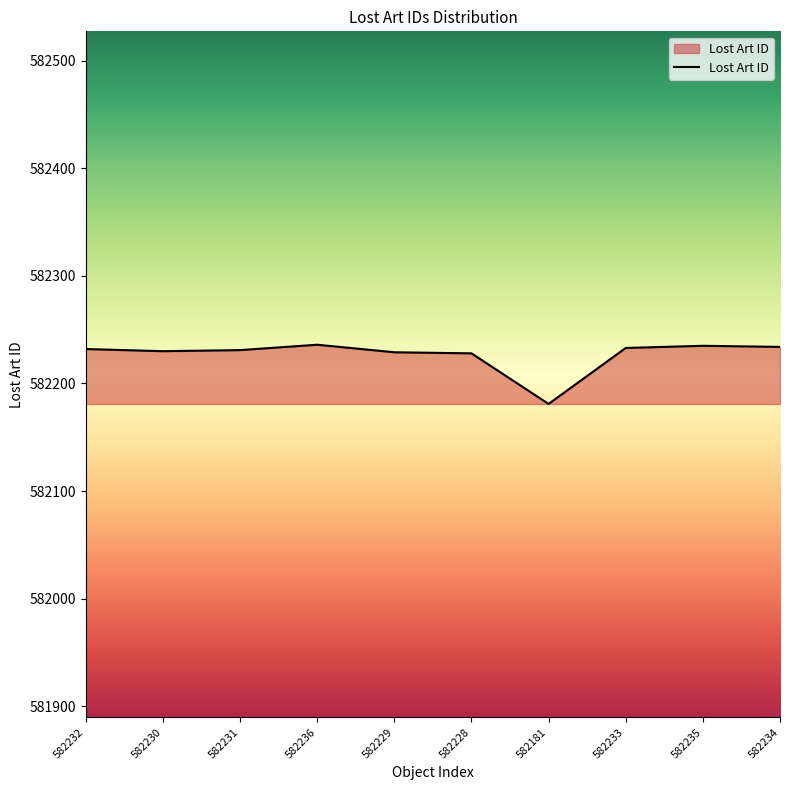

Is it true that the value at 582234 is 582234?

True